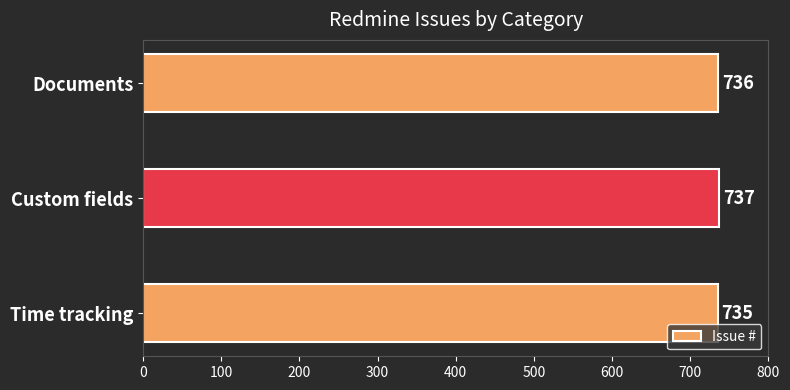

What is the difference between the maximum and second lowest values?

1